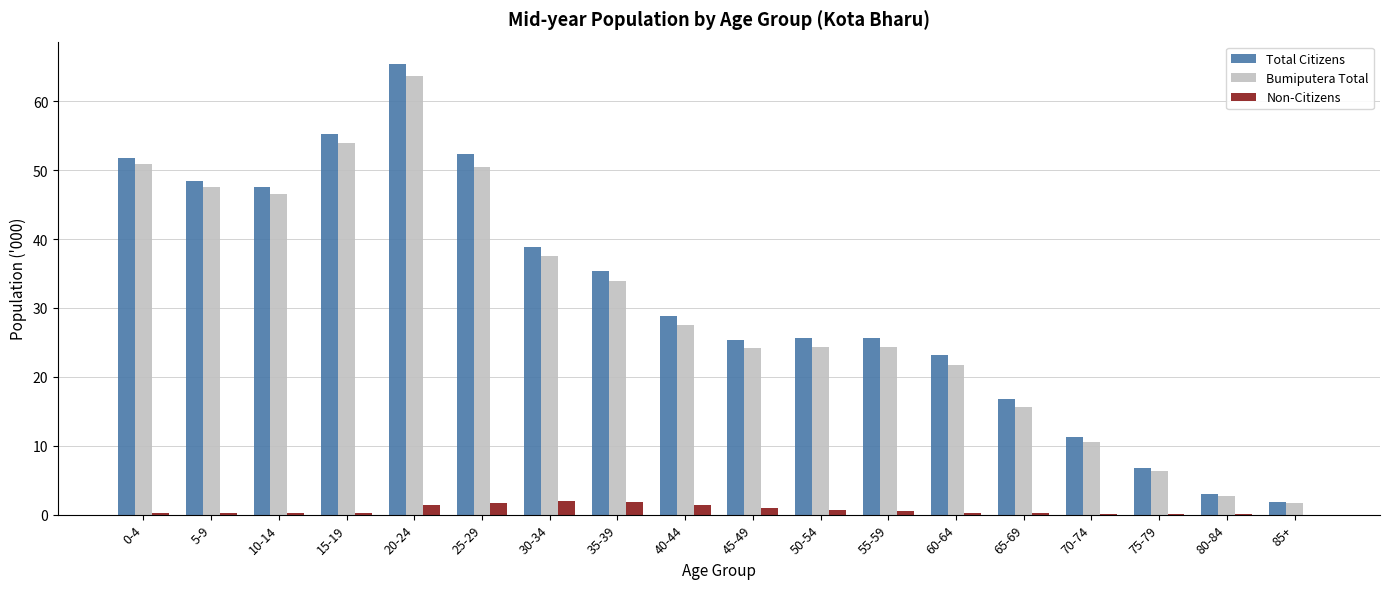

The Bumiputera Total series shows 38.6 at 45-49. True or false?

False